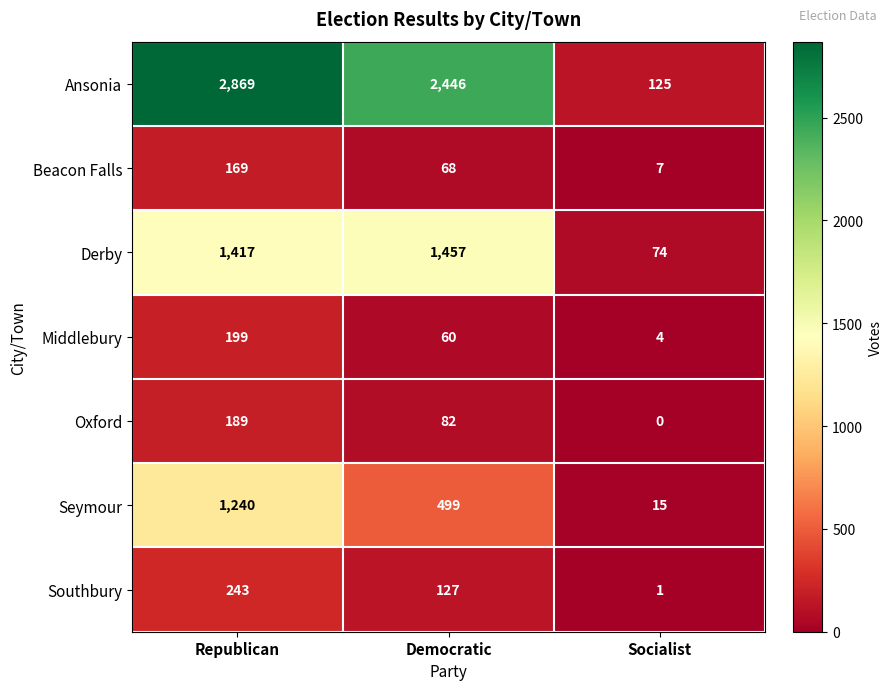

Which series has the largest total across all categories?

Ansonia